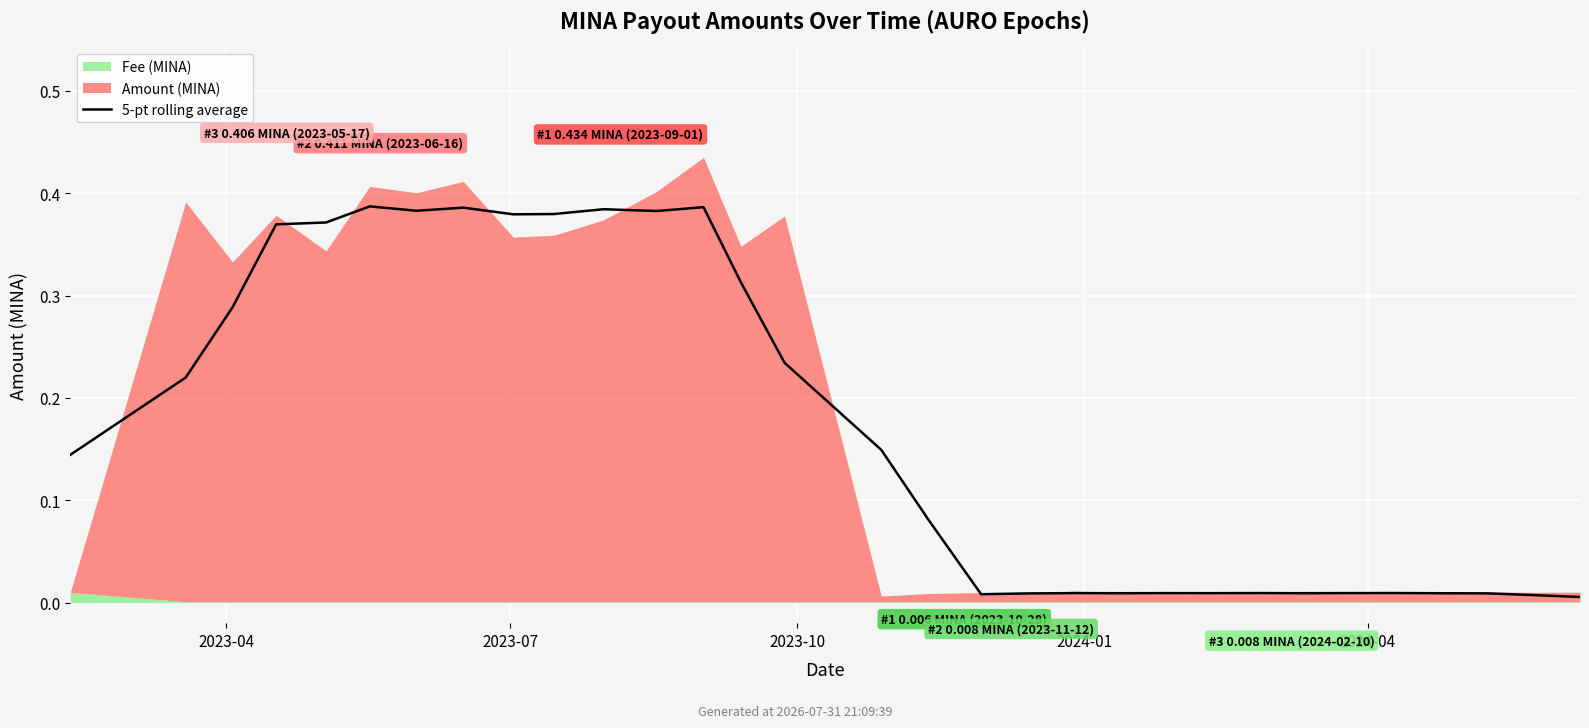

Does the chart display data point markers on the line(s)?

No